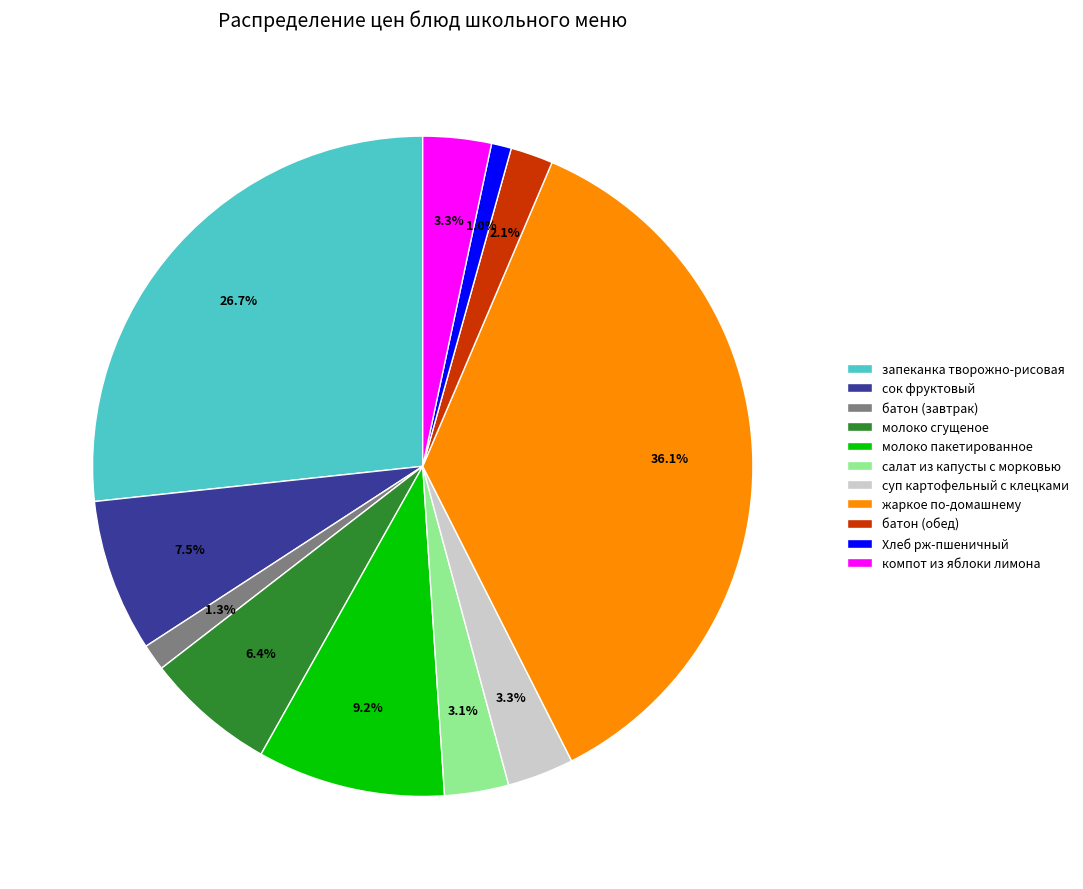

To the nearest percent, what is the combined percentage of суп картофельный с клецками and Хлеб рж-пшеничный?

4%